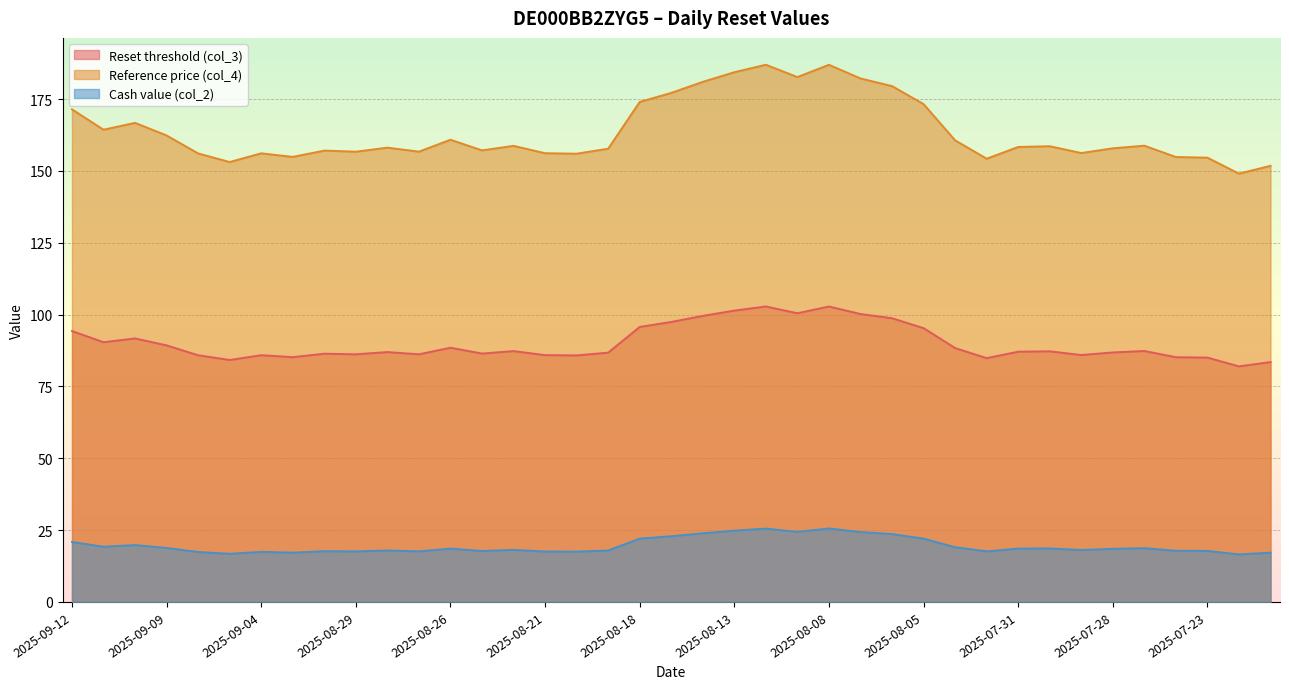

True or false: Reference price (col_4) has more than 0 points higher than both neighbors.

True